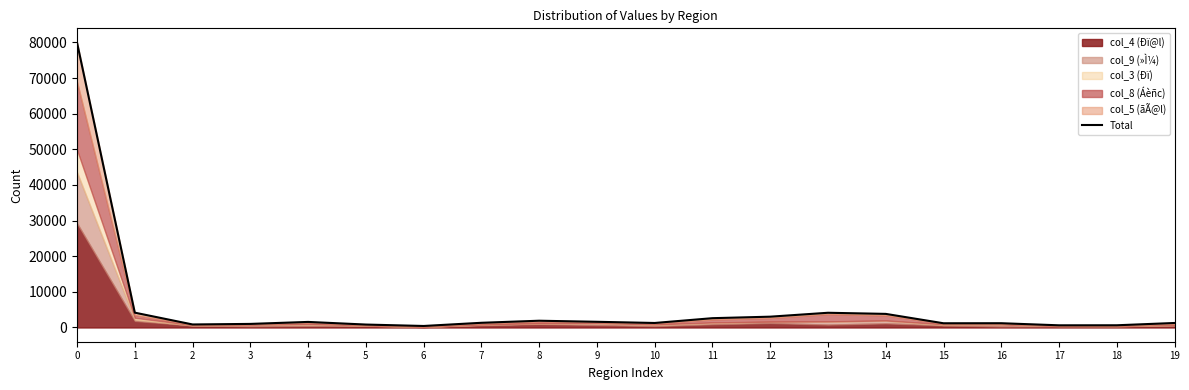

What value does the data have at 17?

606.6